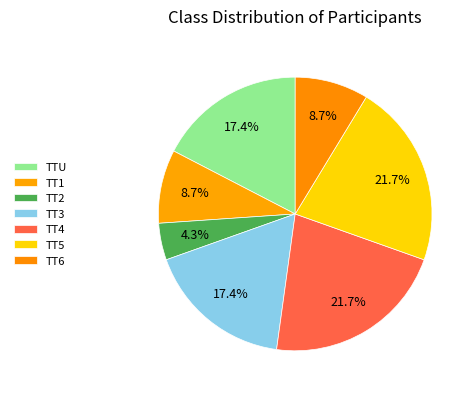

How many segments does this pie chart have?

7